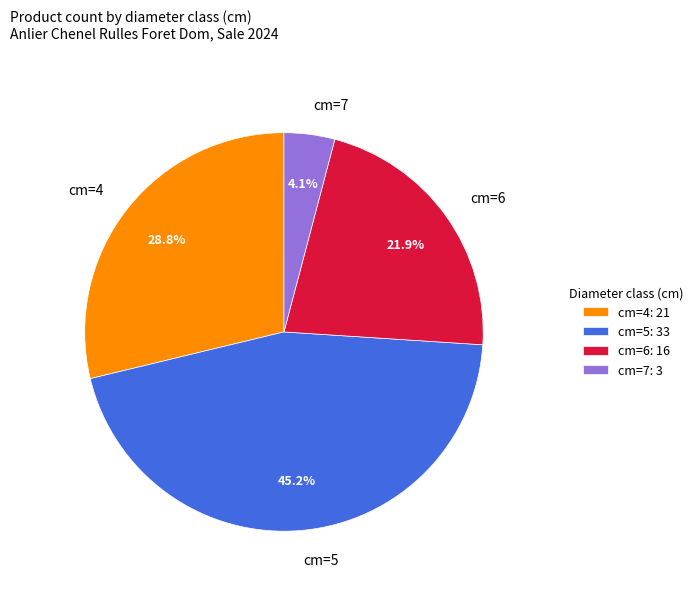

To the nearest percent, what is the difference between the cm=6 and cm=5 slice percentages?

23%